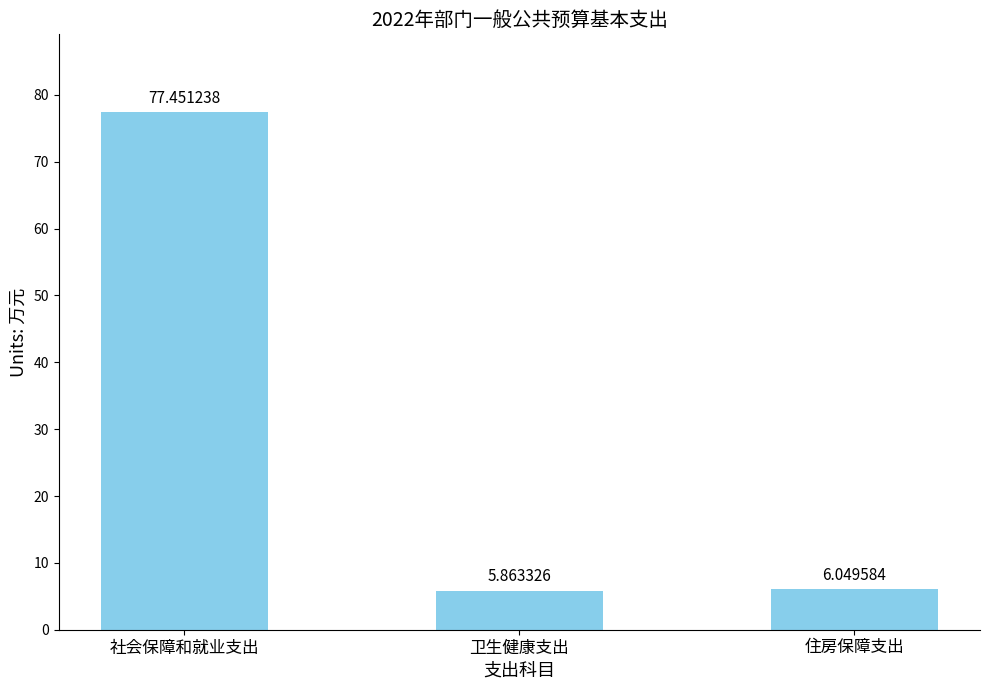

Which has a higher value, 社会保障和就业支出 or 住房保障支出?

社会保障和就业支出